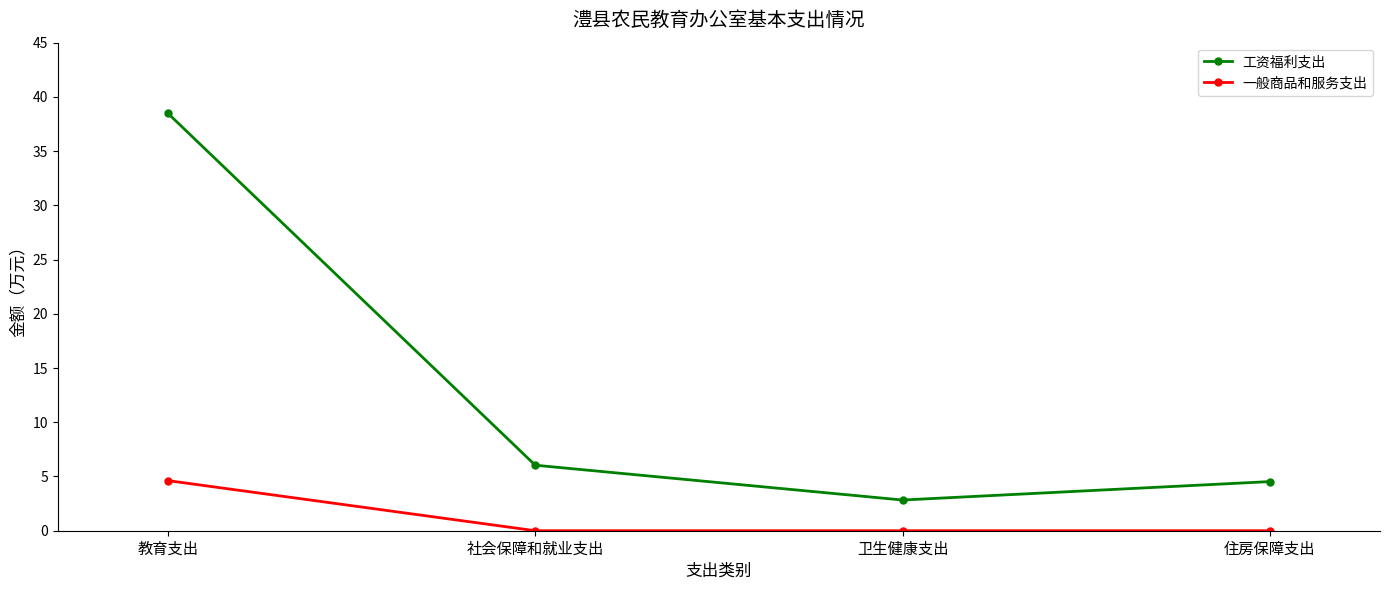

Is it true that 工资福利支出 equals 4.0 at 社会保障和就业支出?

False